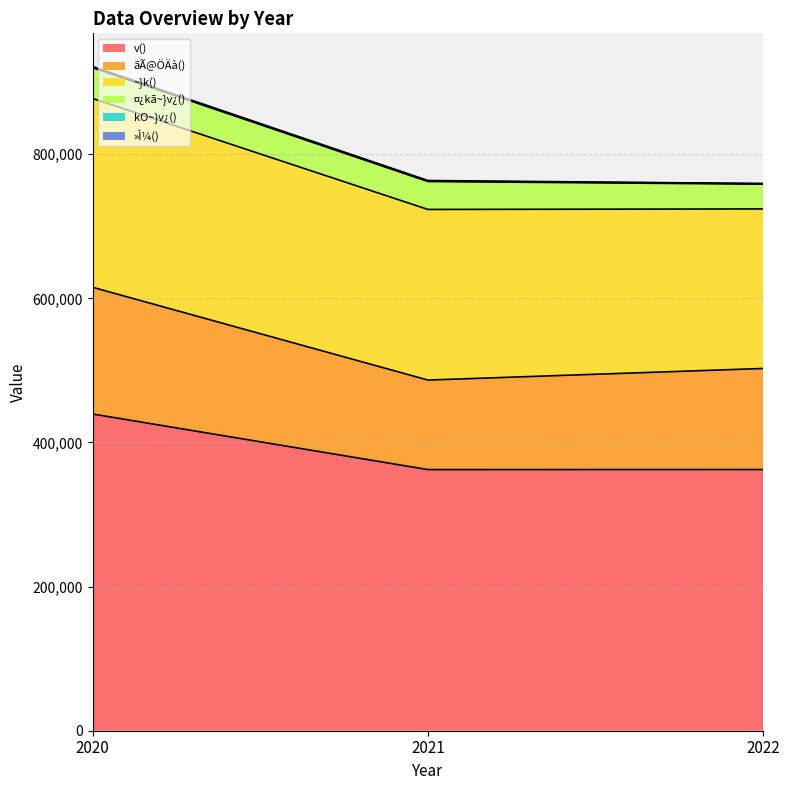

What is the difference between the v() values at 2021 and 2020?

77115